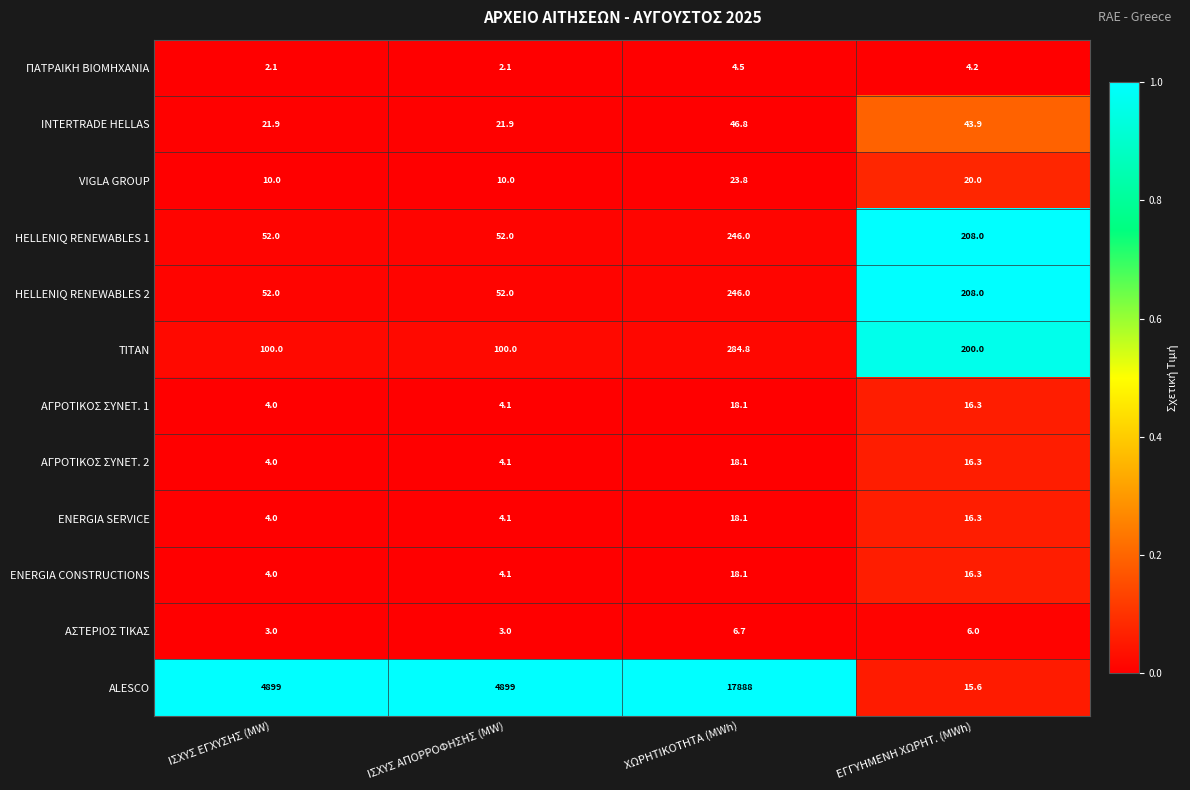

Which series changed the most between ΙΣΧΥΣ ΑΠΟΡΡΟΦΗΣΗΣ (MW) and ΕΓΓΥΗΜΕΝΗ ΧΩΡΗΤ. (MWh)?

ALESCO